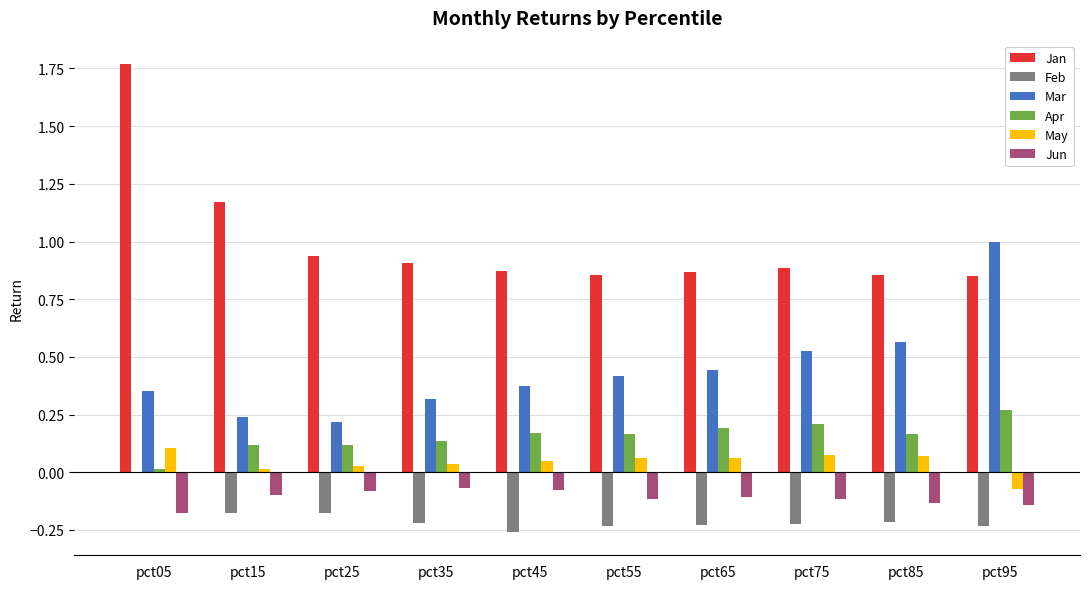

How many groups of bars are there?

10